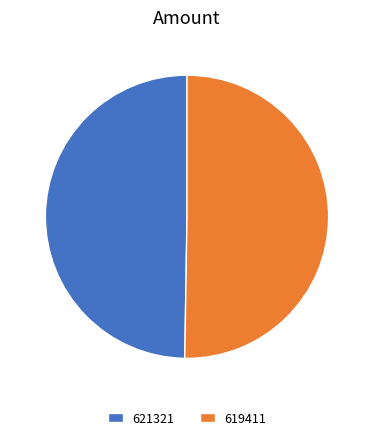

What is the smallest slice in the pie chart?

621321